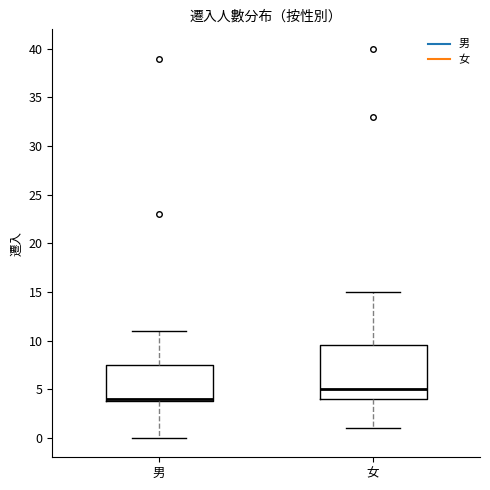

Reading left to right, transcribe this box plot: for each box, give where its median line is, the range the box spans, and where its two whiskers end, as read against the y-axis. The values are not printed on the chart, so give them approximately, as read against the axis.

男: median 4.0 (just above the box's lower edge), box 4.0 to 7.5, whiskers 0.0 to 11.0
女: median 5.0, box 4.0 to 9.5, whiskers 1.0 to 15.0